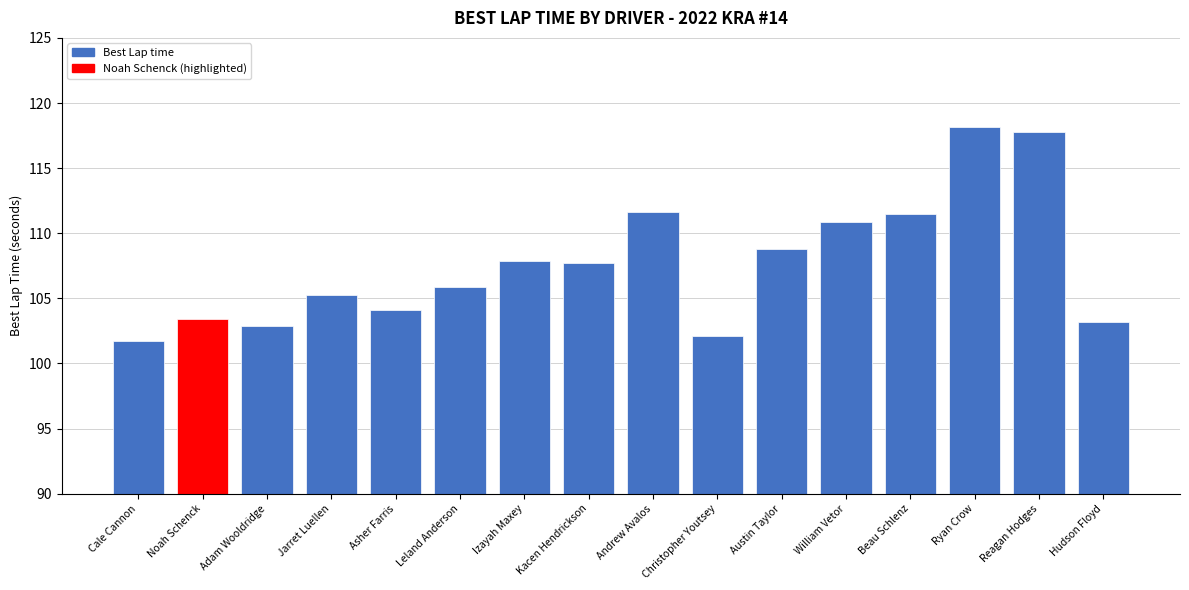

How many series are shown in this chart?

1